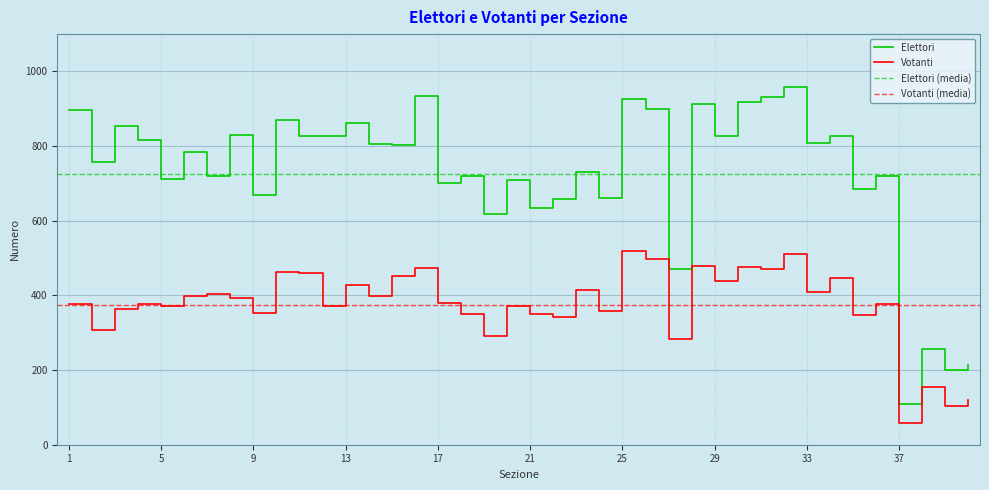

Which category has the lowest value in the Votanti series?

37